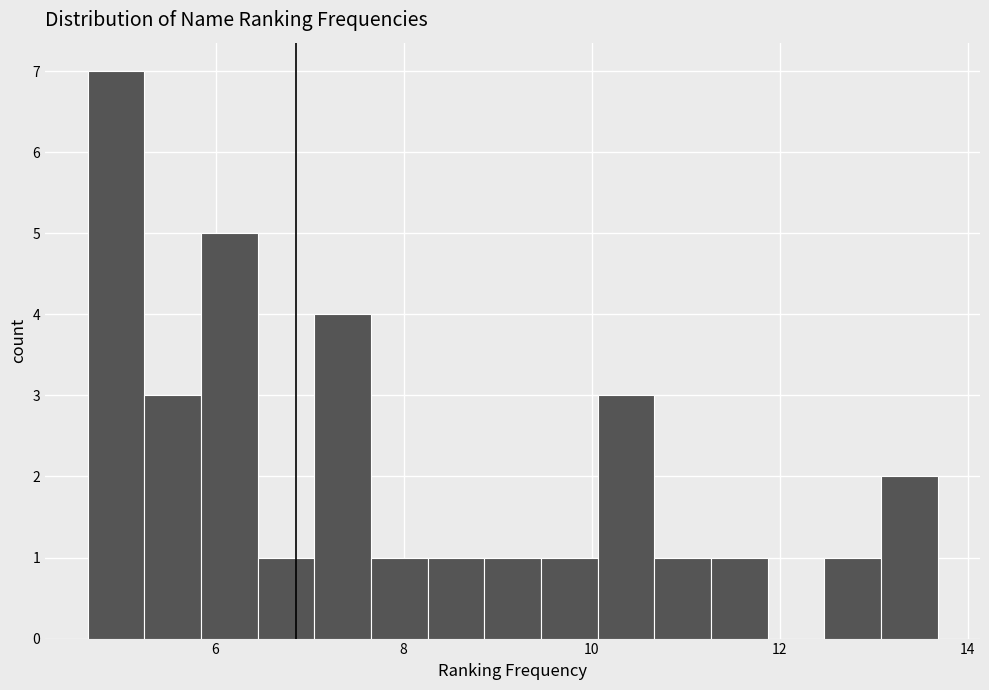

Around what value on the x-axis is the tallest bar? Give the approximate position of its centre, as read against the axis.

5.0